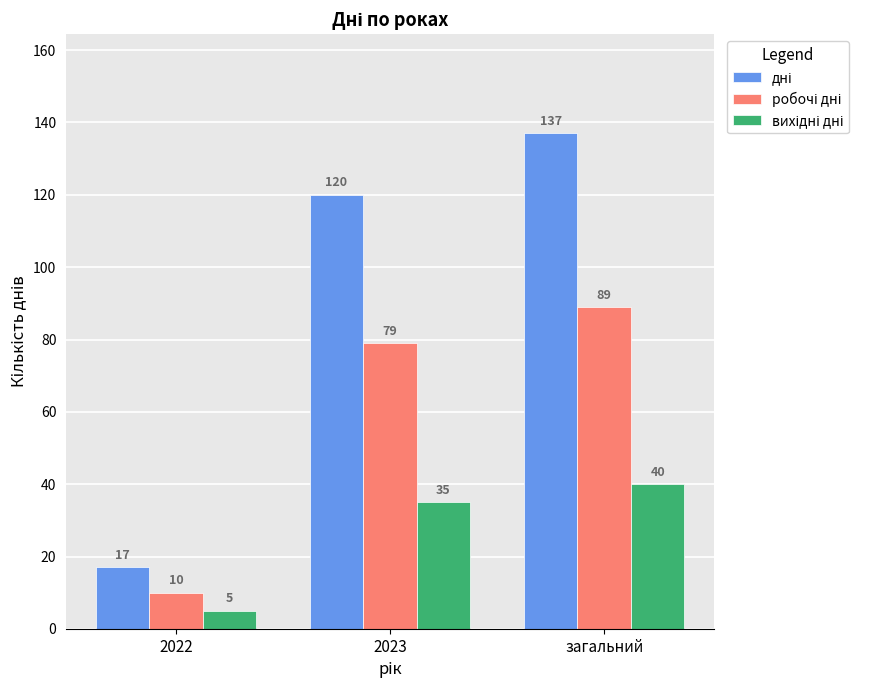

At how many categories does at least one series exceed 133?

1